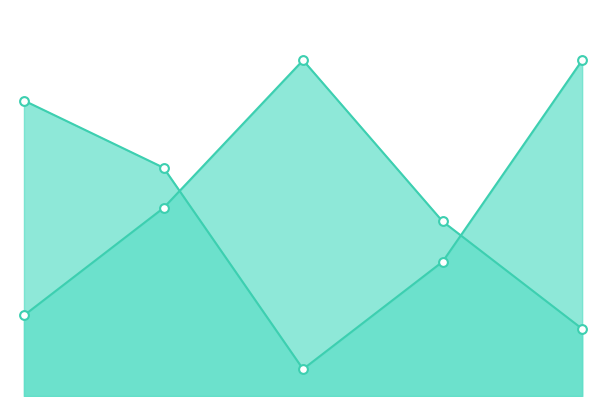

Which series has the largest total across all categories?

Score 2 line